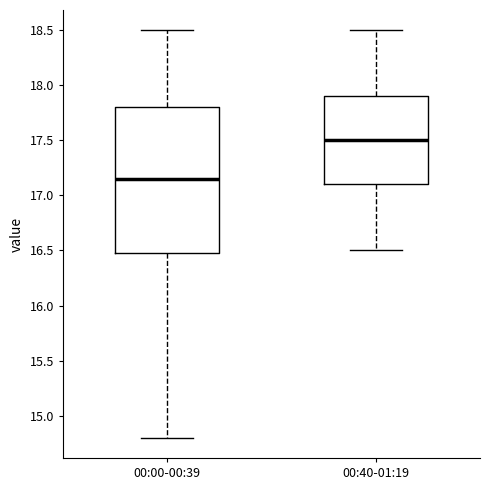

Where does the lower whisker of the box for 00:40-01:19 end on the y-axis? The values are not printed on the chart, so give them approximately, as read against the axis.

16.50